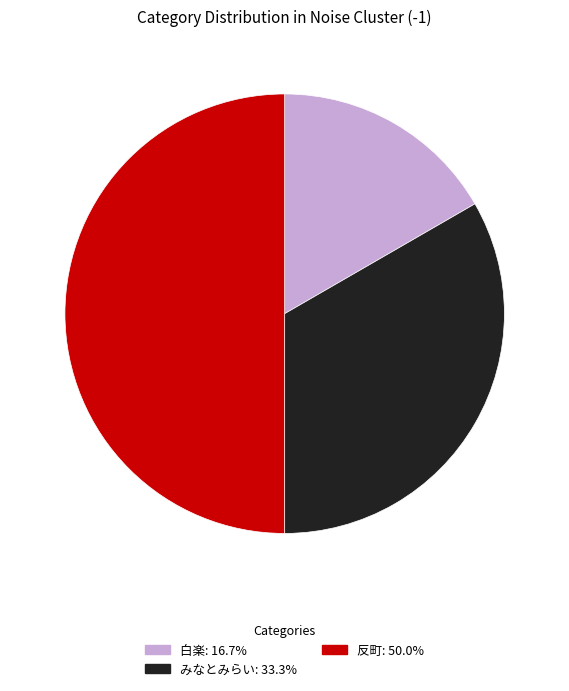

The 白楽 slice represents 17% of the pie. True or false?

True